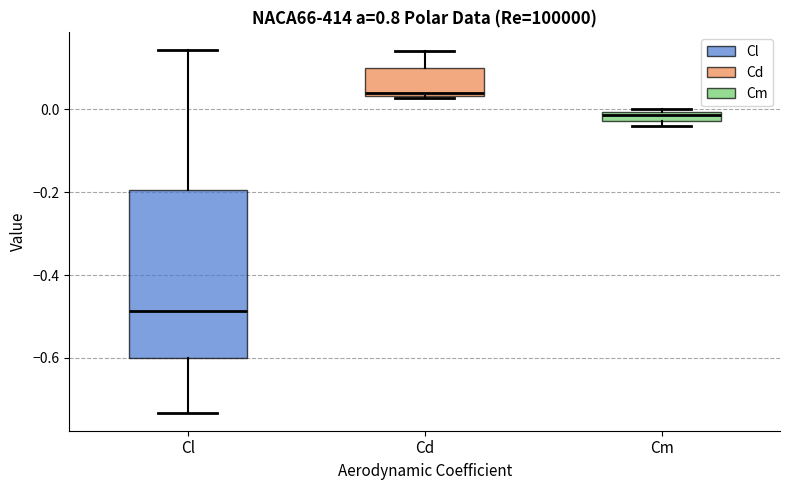

Where does the upper whisker of the box for Cd end on the y-axis? The values are not printed on the chart, so give them approximately, as read against the axis.

0.14